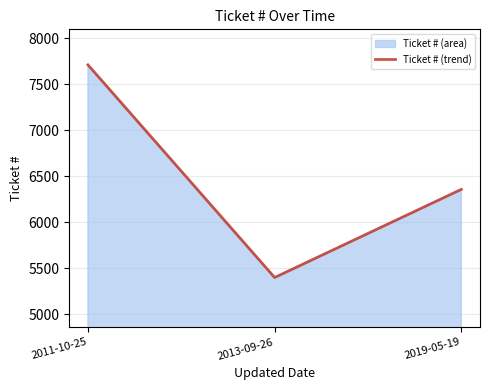

At which category does the chart reach its peak across all series?

2011-10-25